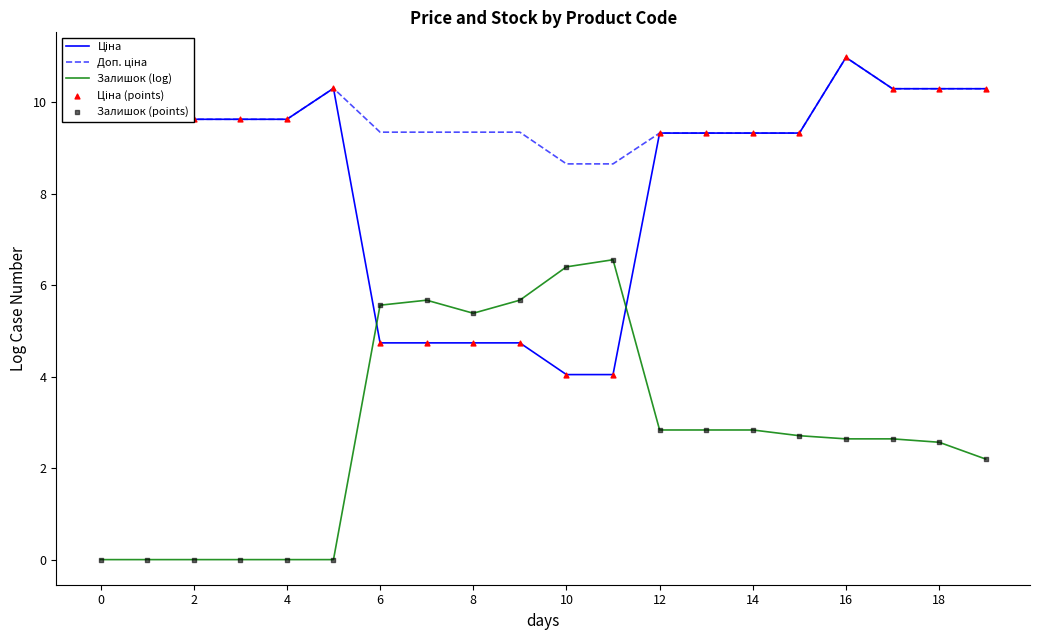

What is the greatest value displayed?

11.0